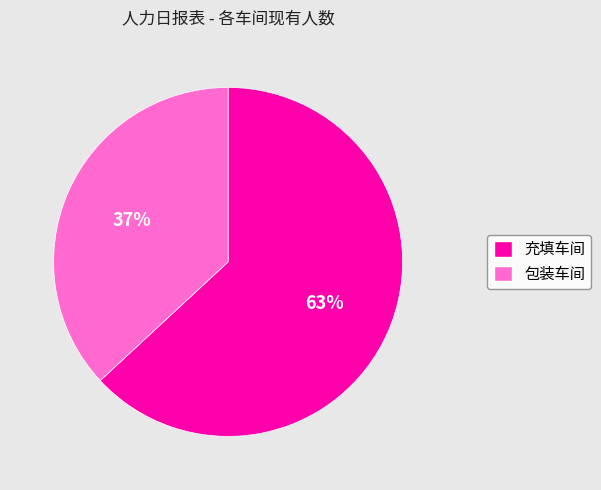

Does any single category account for the majority?

Yes